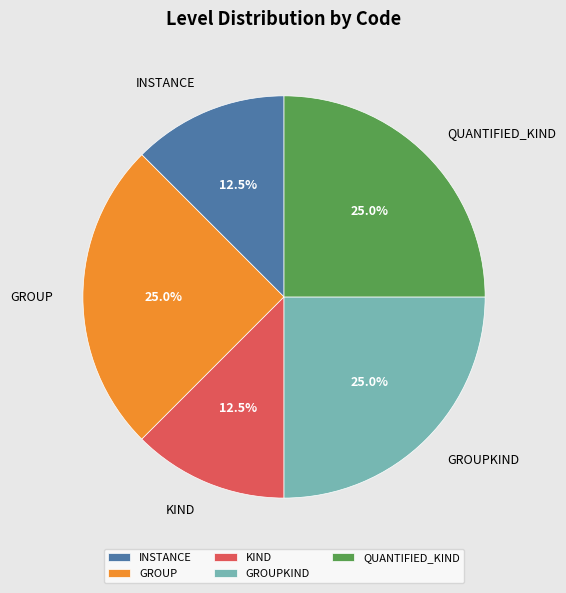

To the nearest percent, what is the combined percentage of GROUP and QUANTIFIED_KIND?

50%